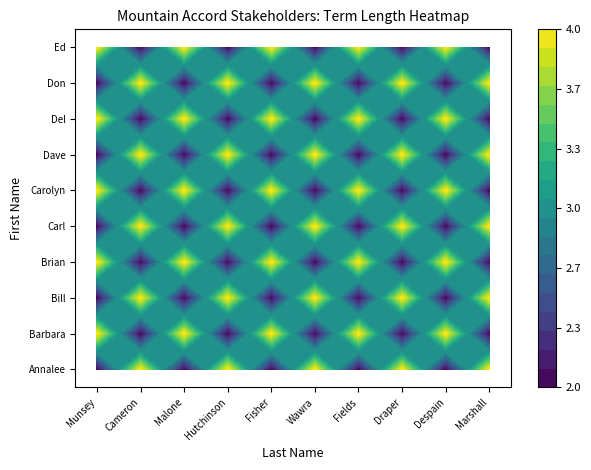

Which series changed the most between 1 and 9?

Annalee